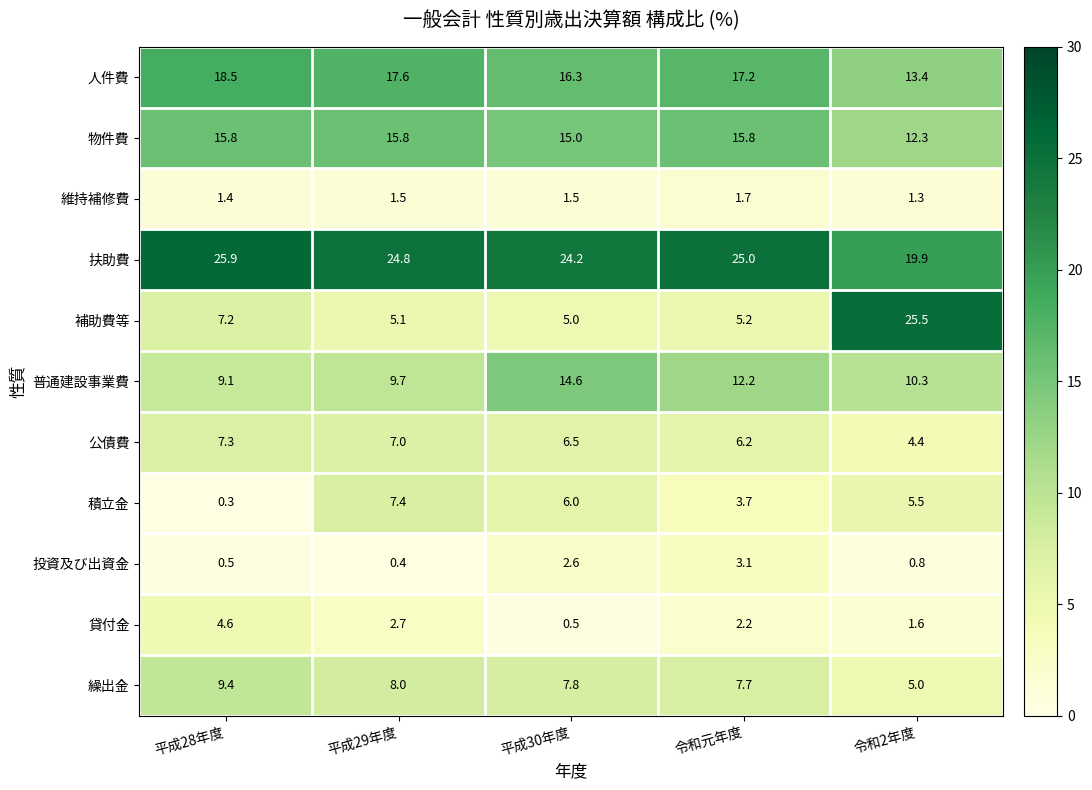

Where is 繰出金 nearest to the value 7?

令和元年度